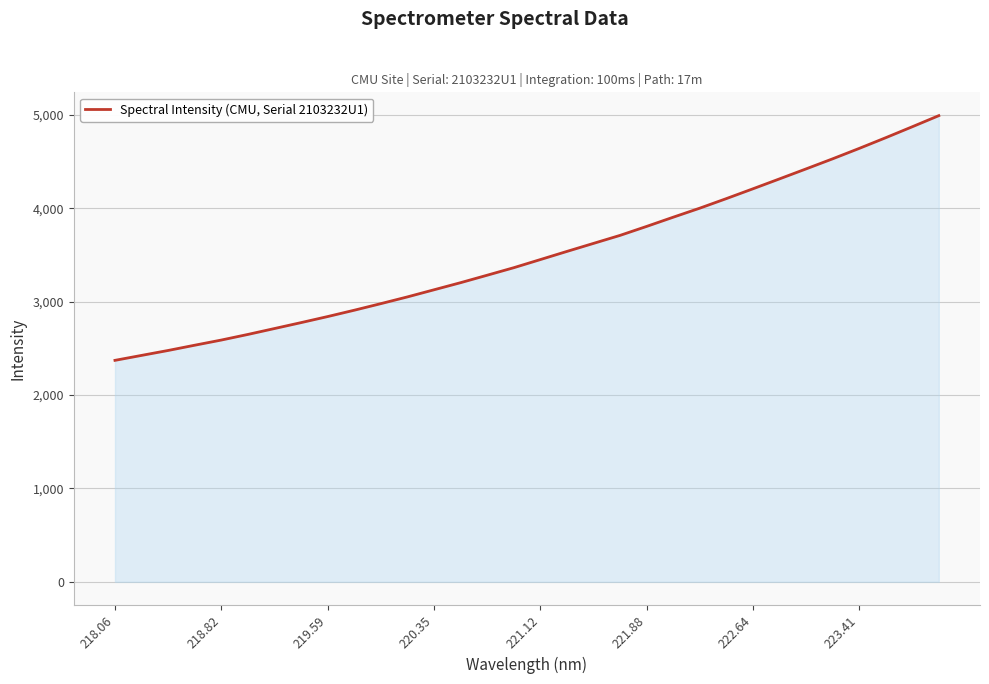

Does the chart have visible grid lines?

Yes